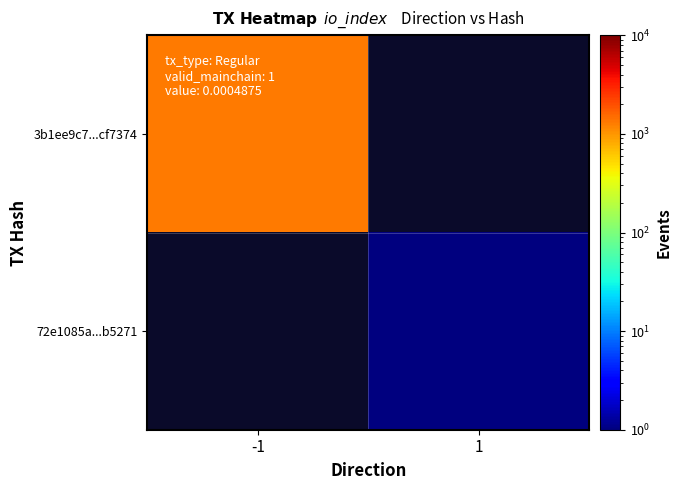

At how many categories does at least one series exceed 532?

1